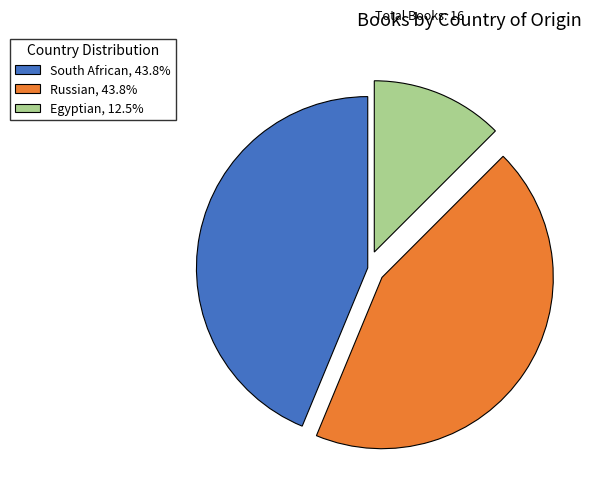

Combined, do Egyptian, 12.5% and Russian, 43.8% account for over 50%?

Yes